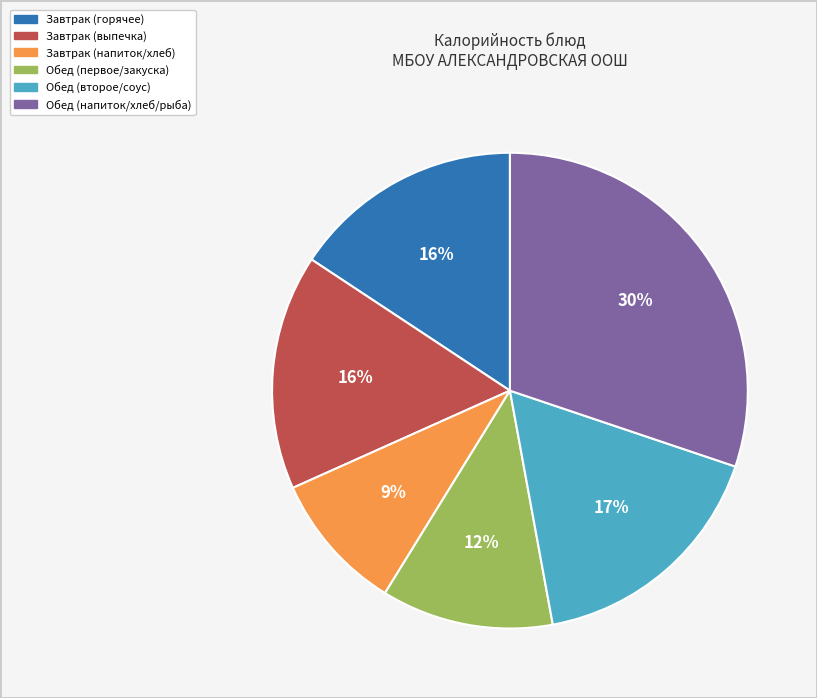

Does any single category account for the majority?

No